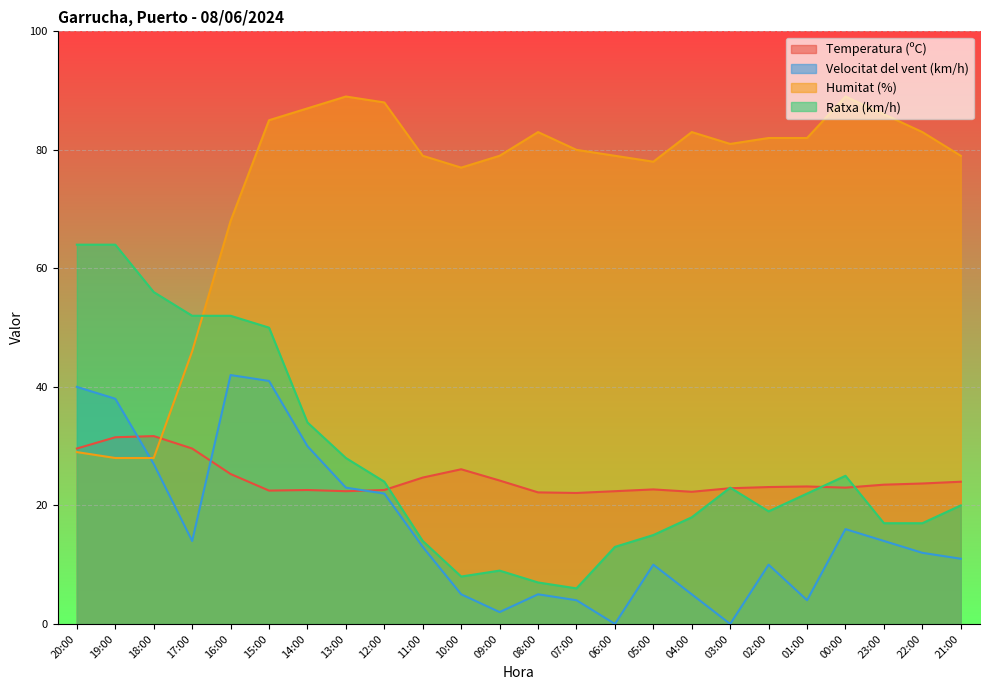

What is the difference between the Humitat (%) values at 23:00 and 02:00?

4.0